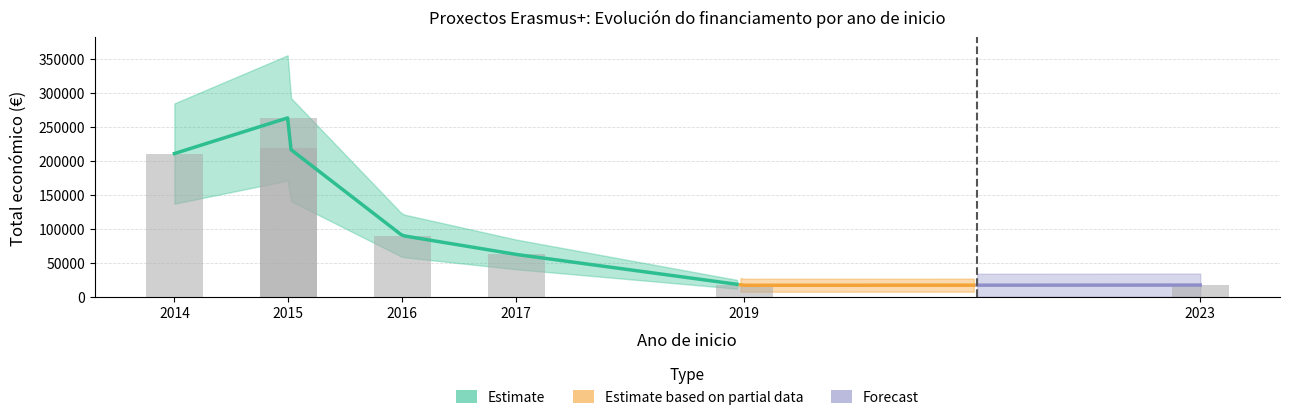

At which category does the chart reach its peak across all series?

2015